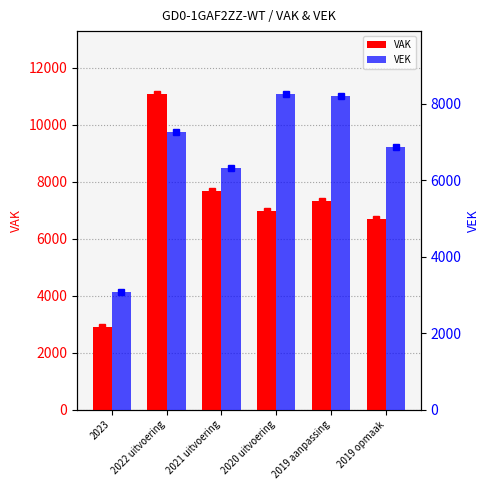

Reading left to right, extract all data points from this chart.

VAK: 2901	11079	7672	6985	7341	6713
VEK: 3070	7258	6331	8254	8203	6863